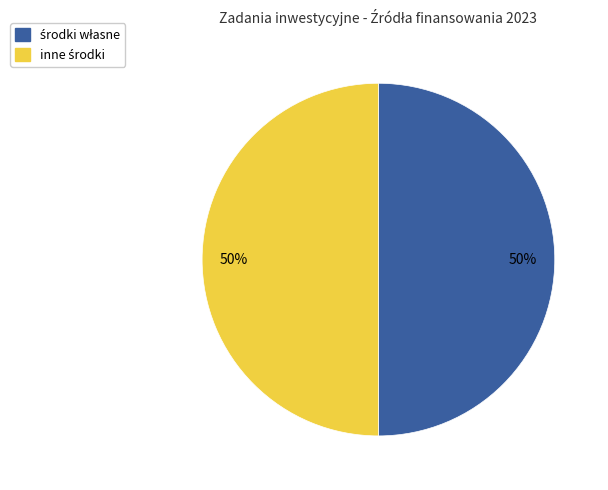

How many slices are in this pie chart?

2